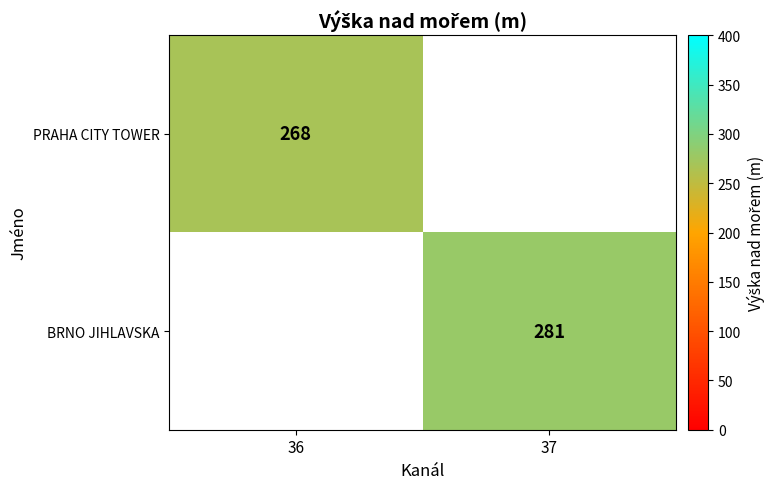

Is it true that BRNO JIHLAVSKA equals 281 at 37?

True